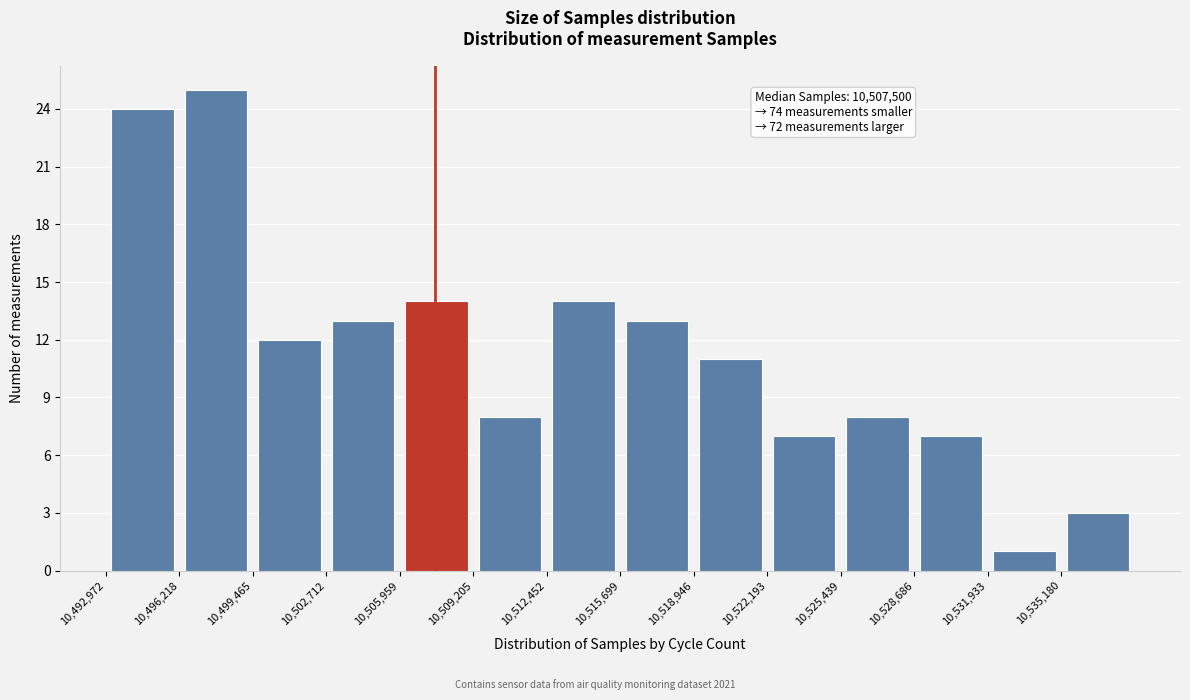

Over which range of the x-axis is the bar tallest?

10496000 to 10499500